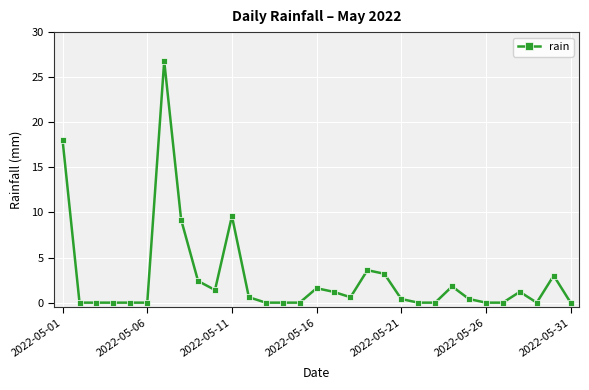

True or false: the data has more than 2 interior local peaks.

True